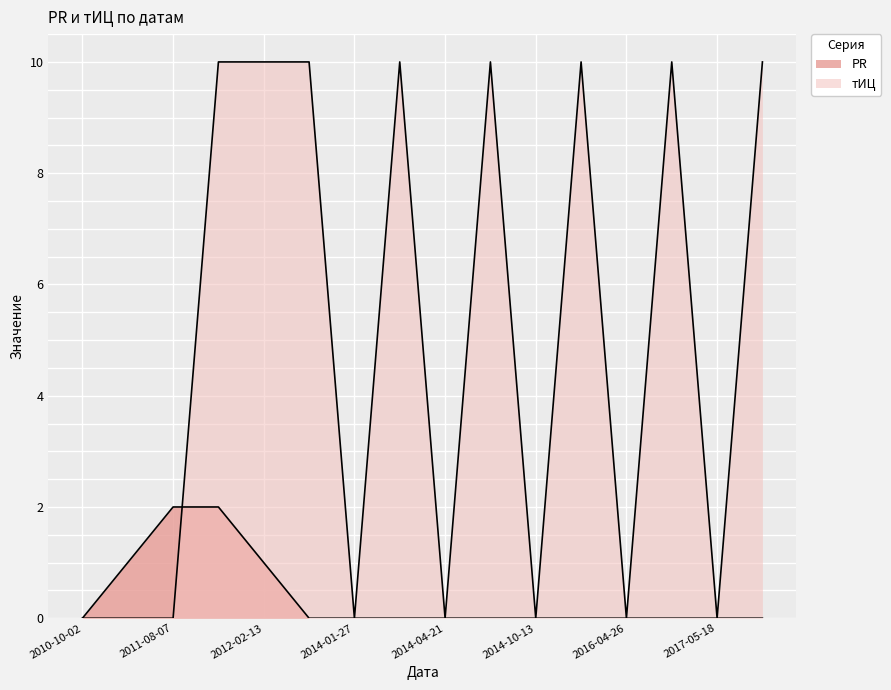

Reading left to right, extract all data points from this chart.

PR: 2010-10-02=0	2011-07-03=1	2011-08-07=2	2012-01-02=2	2012-02-13=1	2013-12-09=0	2014-01-27=0	2014-03-10=0	2014-04-21=0	2014-07-07=0	2014-10-13=0	2015-06-15=0	2016-04-26=0	2016-08-23=0	2017-05-18=0	2017-08-17=0
тИЦ: 2010-10-02=0	2011-07-03=0	2011-08-07=0	2012-01-02=10	2012-02-13=10	2013-12-09=10	2014-01-27=0	2014-03-10=10	2014-04-21=0	2014-07-07=10	2014-10-13=0	2015-06-15=10	2016-04-26=0	2016-08-23=10	2017-05-18=0	2017-08-17=10